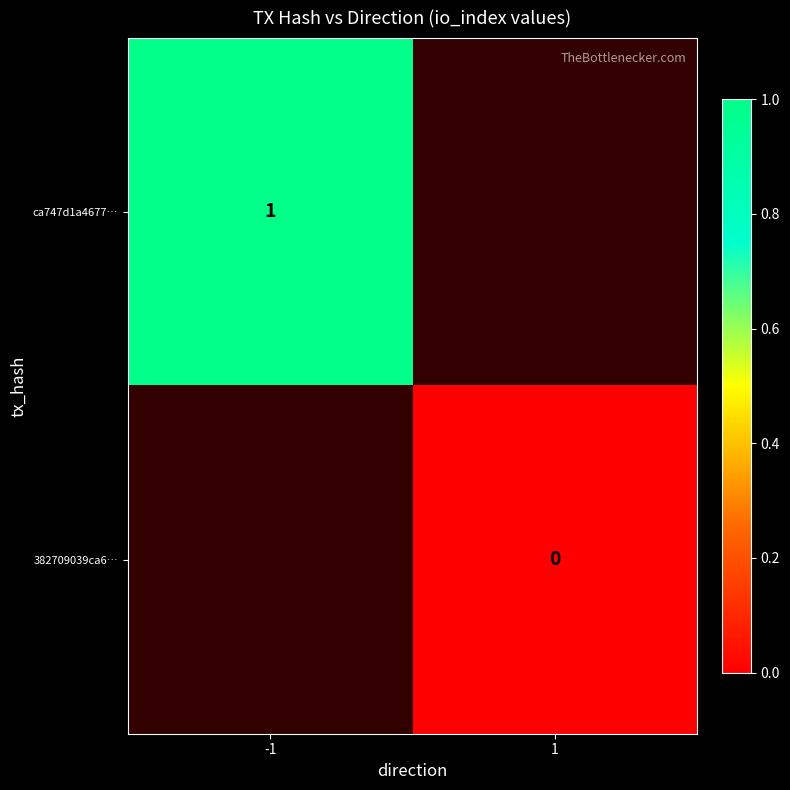

Is the value of ca747d1a4677… at -1 greater than the value of 382709039ca6… at 1?

Yes